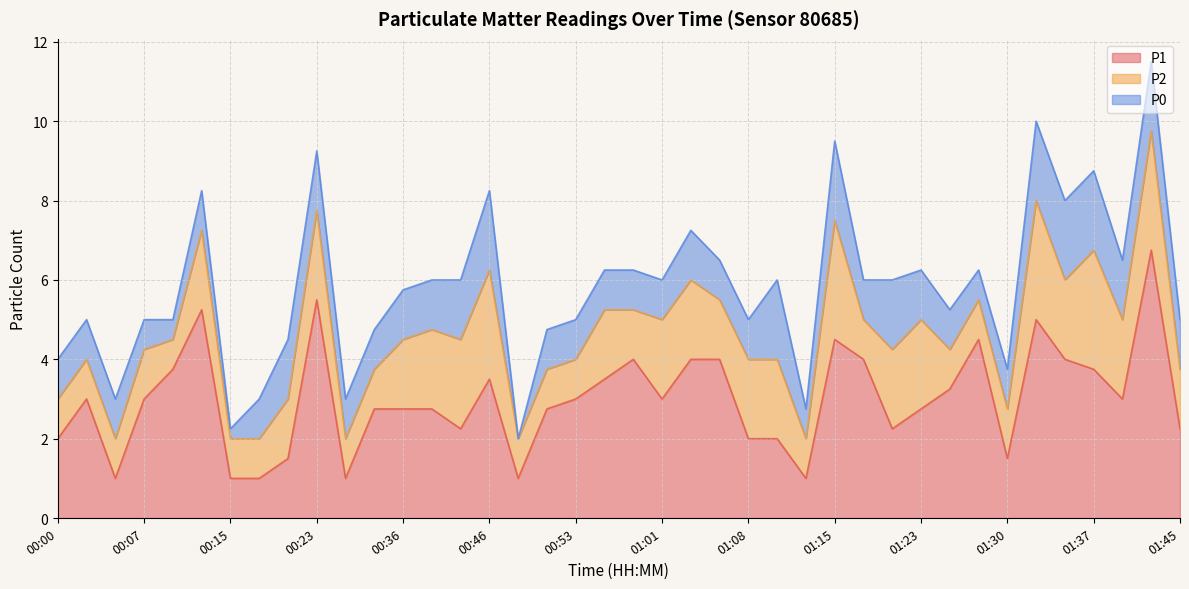

What is the average value of the P0 series?

1.2